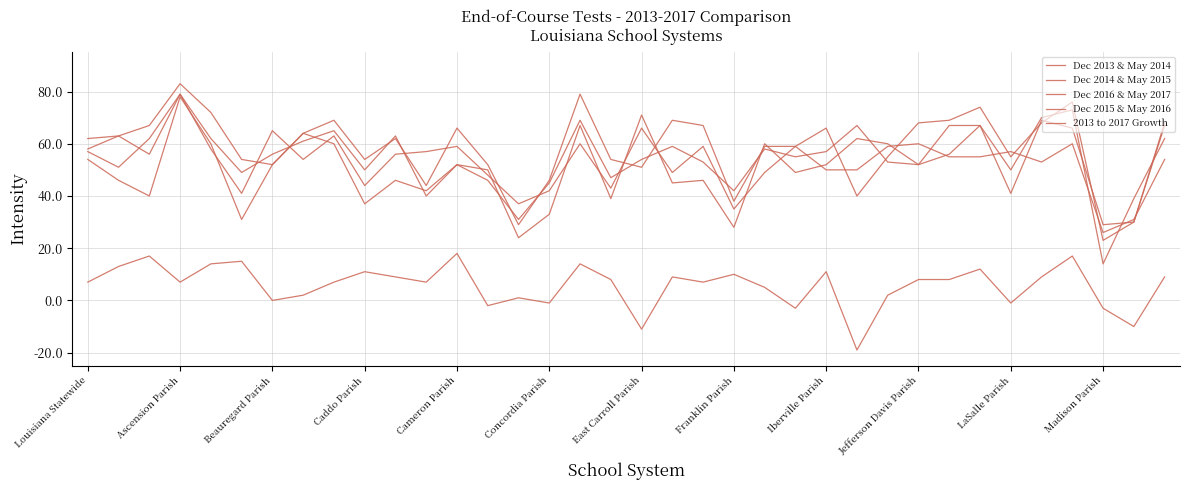

What is the difference between the maximum and minimum values in the 2013 to 2017 Growth series?

37